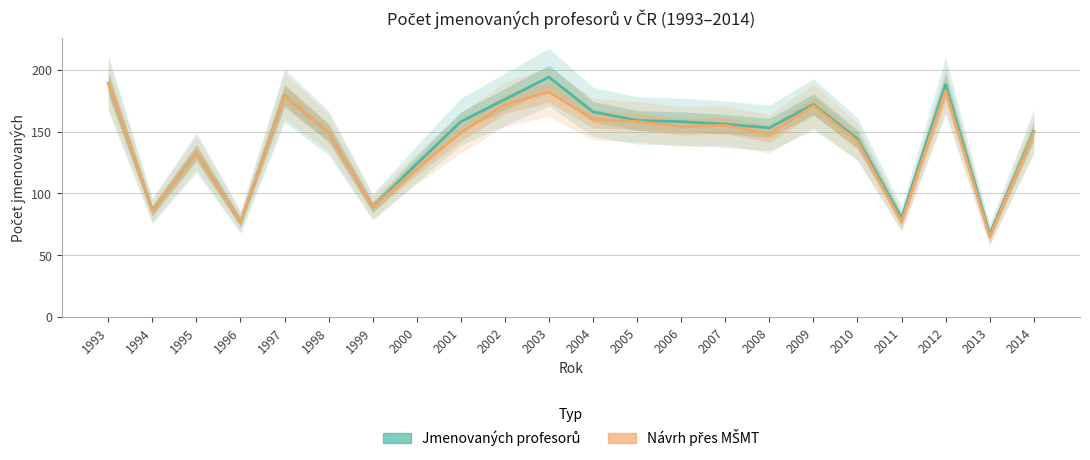

True or false: Jmenovaných profesorů and Návrh přes MŠMT cross at least once.

False